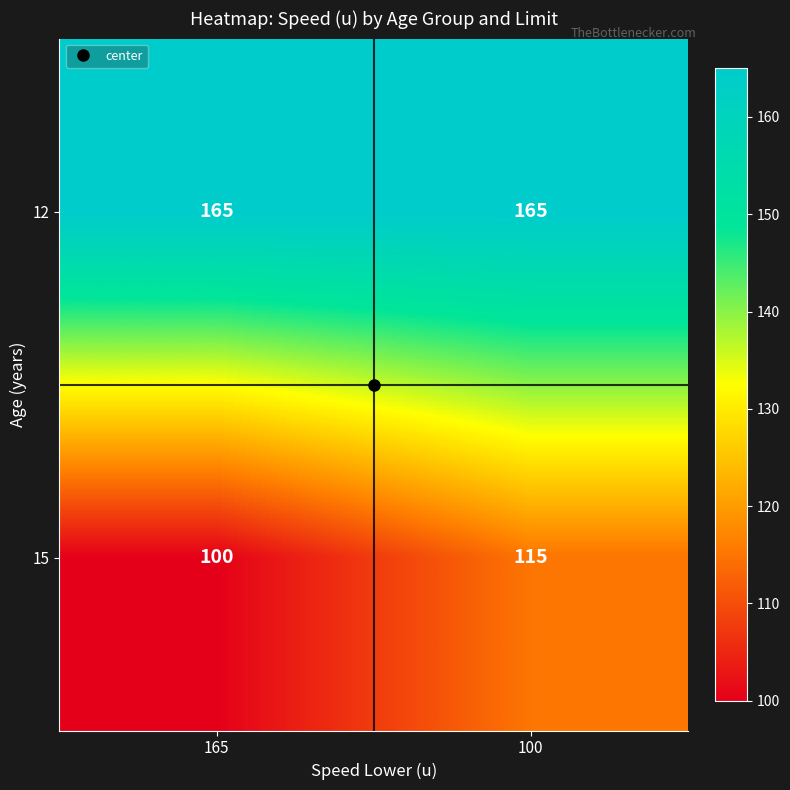

Which series has the largest range (max minus min)?

15